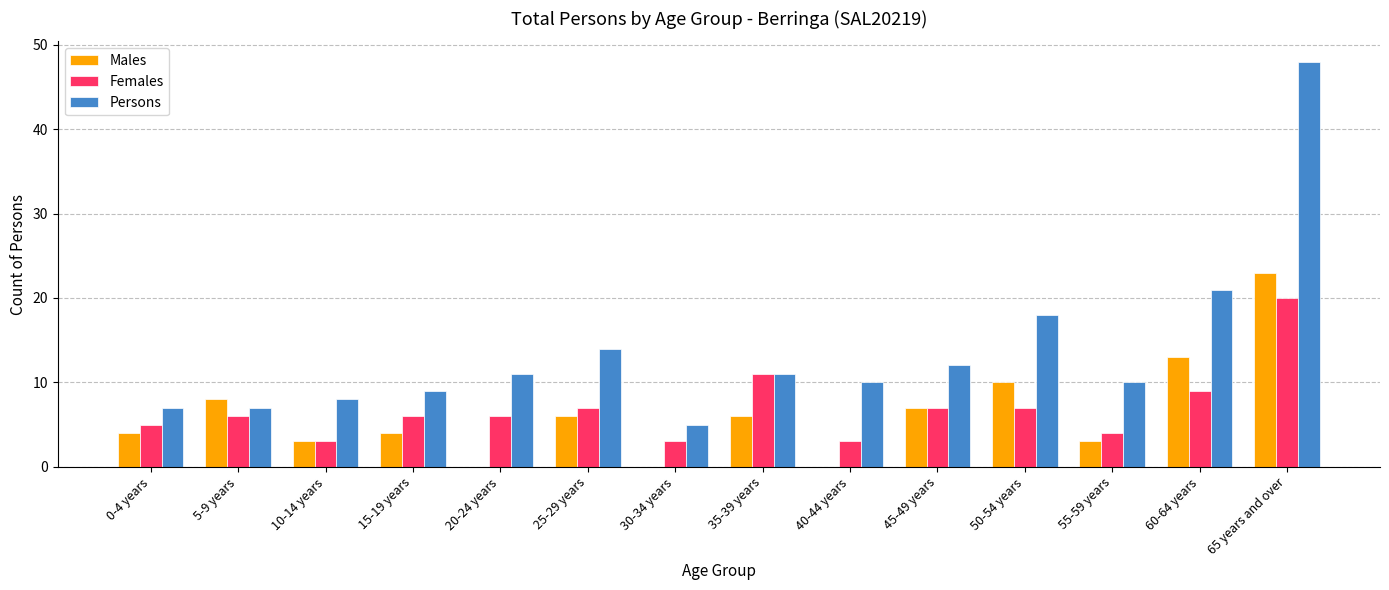

Count the number of categories in the chart.

14